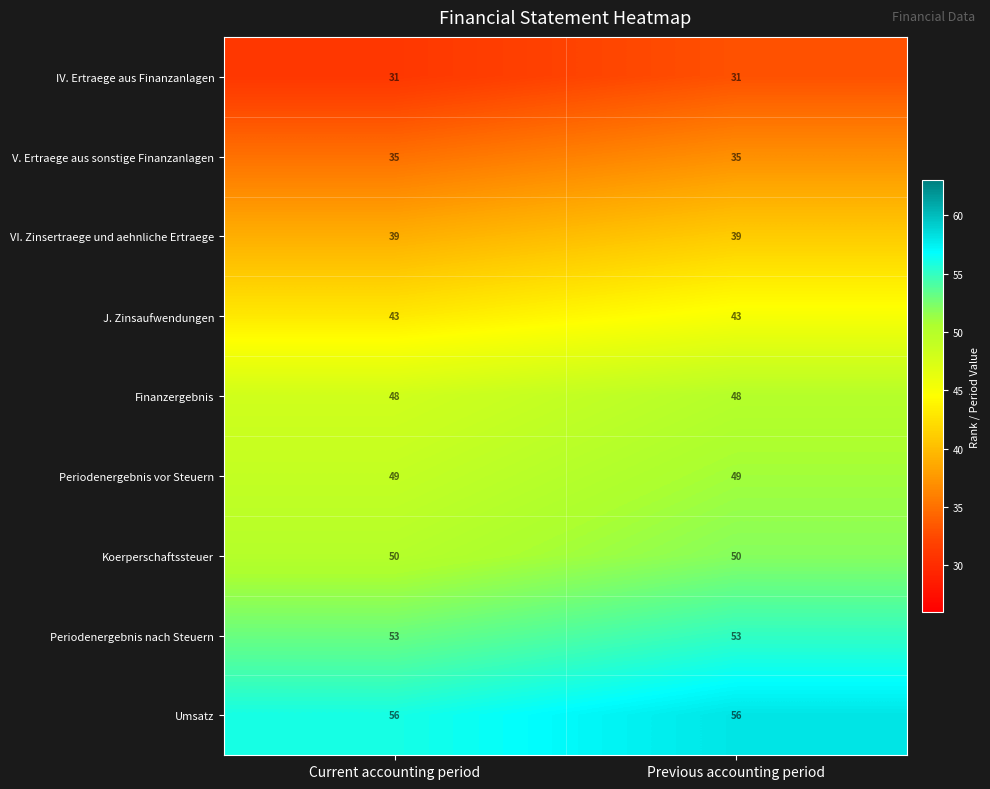

What is the total value across all series at Current accounting period?

404